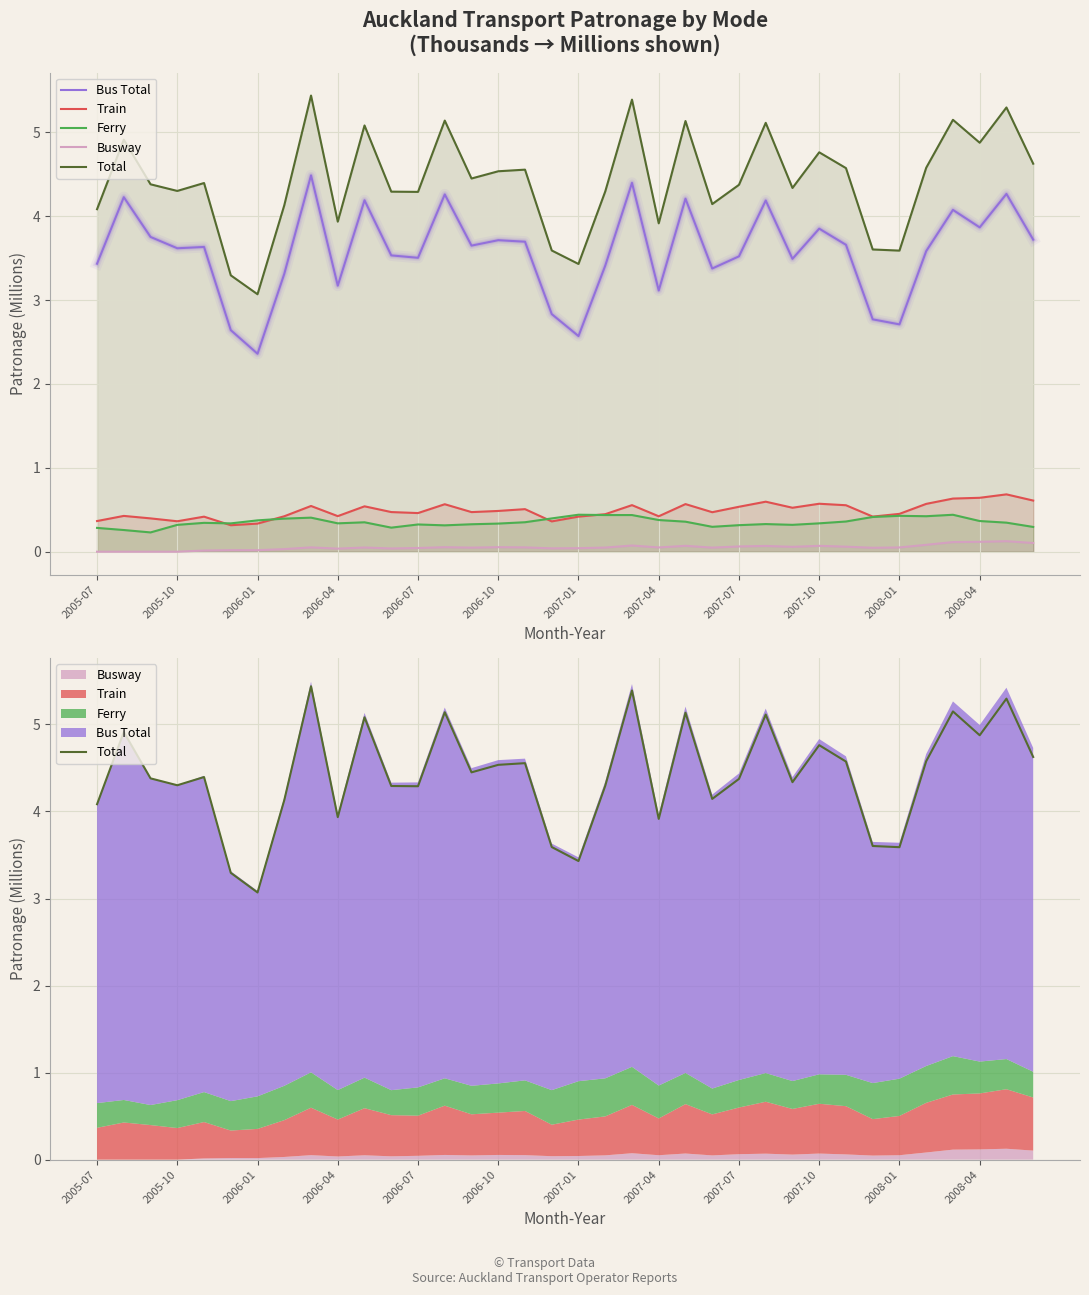

True or false: Total and Train cross at least once.

False